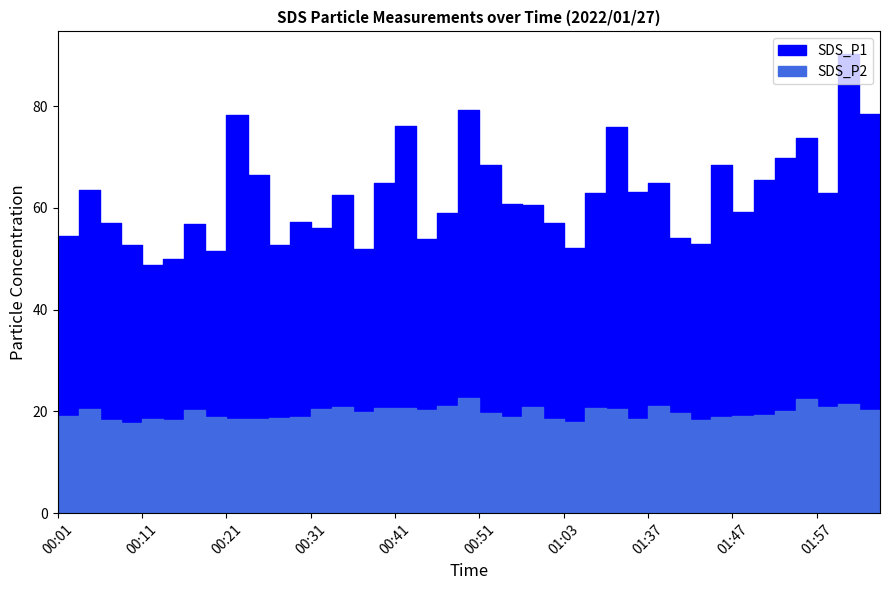

Reading left to right, transcribe all the data shown in this chart.

SDS_P1: 54.5	63.6	57.0	52.8	48.7	49.9	56.9	51.5	78.3	66.4	52.6	57.2	56.1	62.5	52.0	64.8	76.2	54.0	58.9	79.2	68.4	60.8	60.5	57.0	52.1	62.9	76.0	63.1	64.9	54.1	53.0	68.5	59.1	65.5	69.9	73.7	63.0	90.2	78.4	72.3
SDS_P2: 19.2	20.4	18.4	17.8	18.5	18.3	20.3	18.9	18.5	18.5	18.7	18.9	20.4	20.9	19.9	20.6	20.6	20.2	21.1	22.6	19.6	18.9	20.8	18.5	17.9	20.6	20.5	18.6	21.1	19.8	18.4	18.9	19.1	19.4	20.0	22.4	20.8	21.4	20.3	20.1